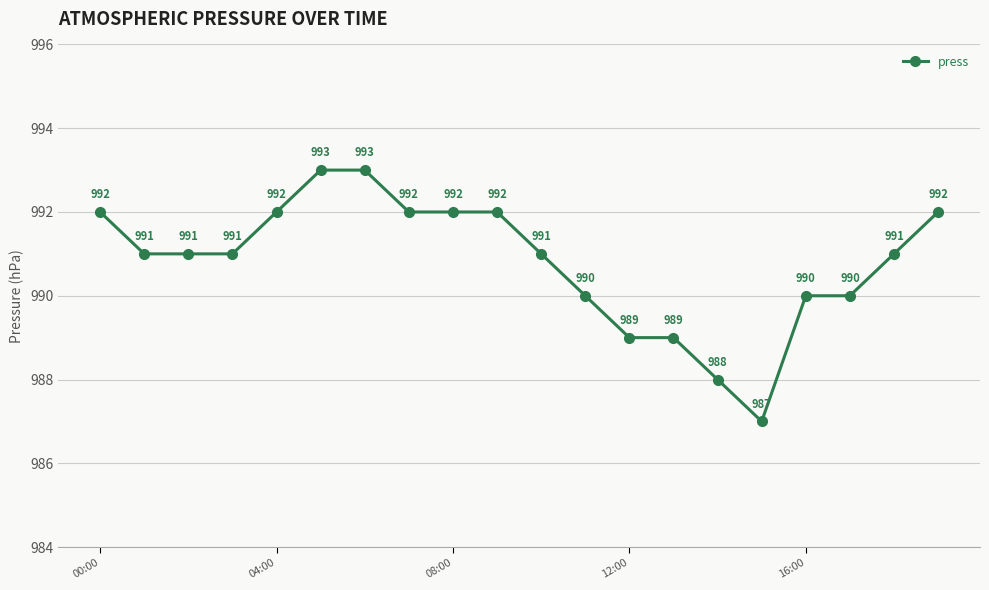

What is the smallest value displayed?

987